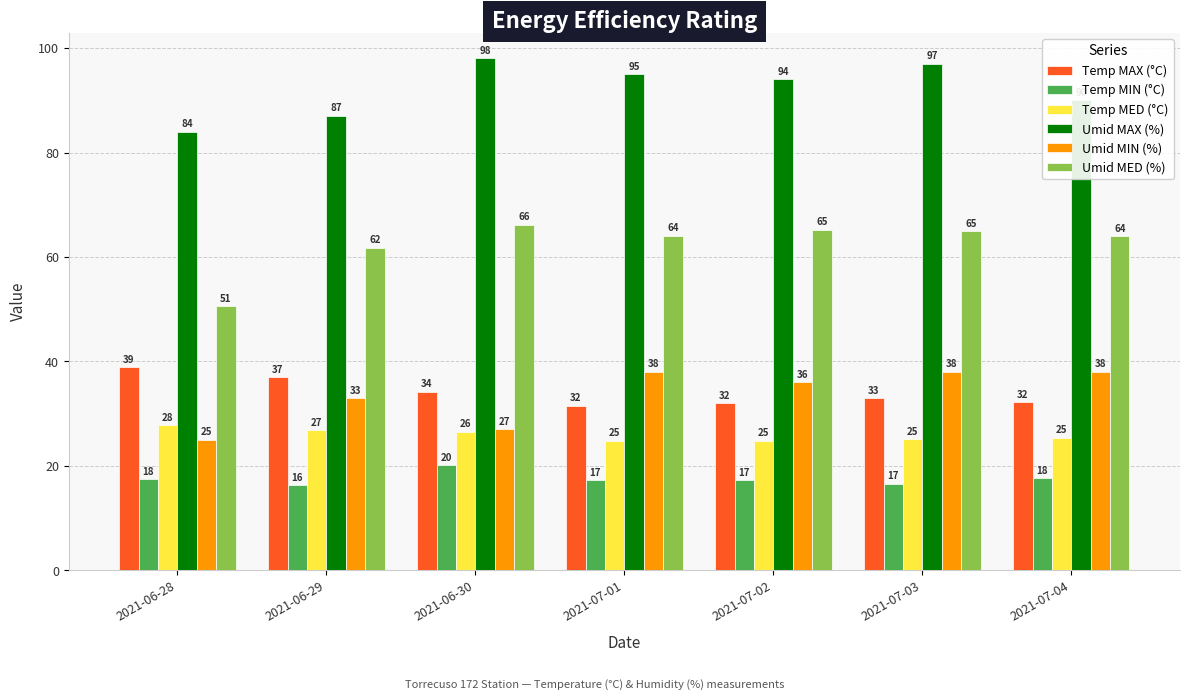

What value does the Temp MED (°C) series have at 2021-07-03?

25.1